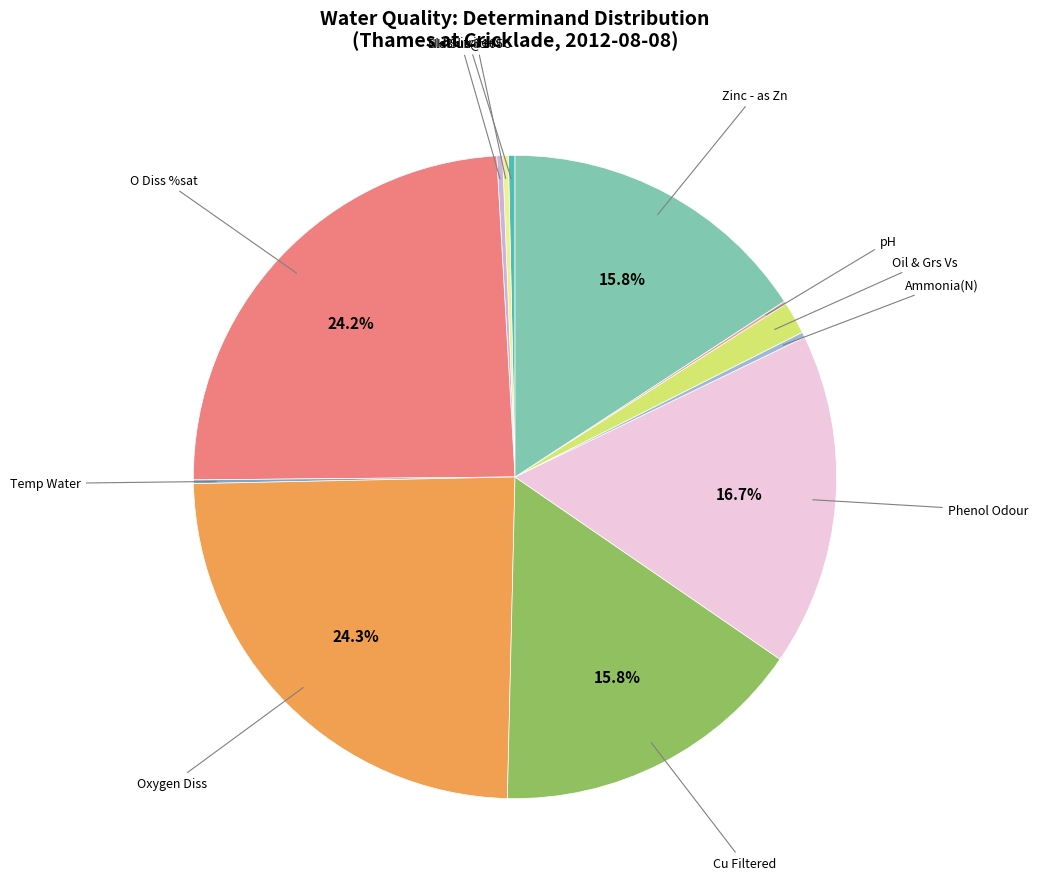

Is Zinc - as Zn the majority of the pie?

No